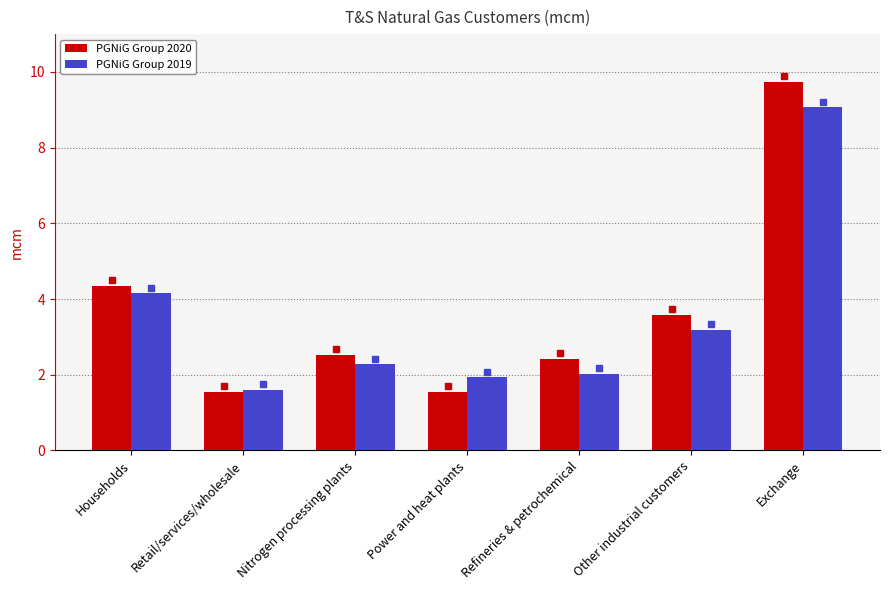

Which category has the lowest value in the PGNiG Group 2019 series?

Retail/services/wholesale